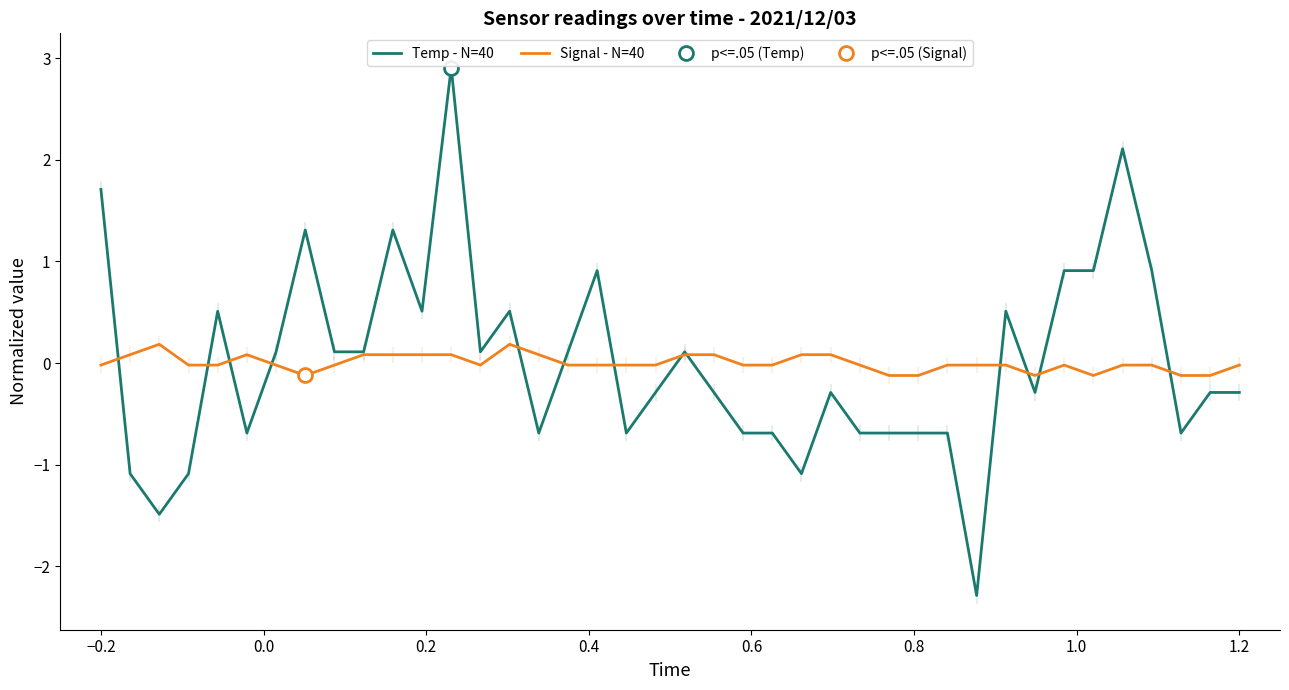

What is the minimum value for Temp - N=40?

-2.3